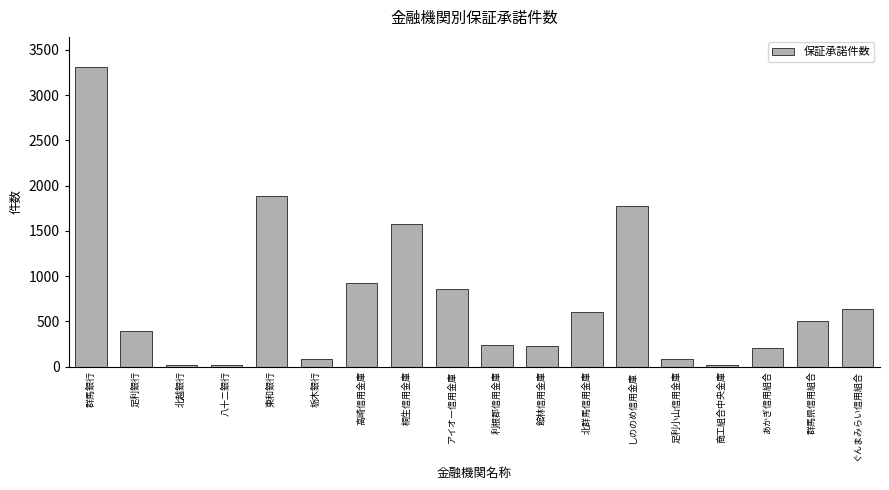

What is the label of the 13th bar from the right?

栃木銀行